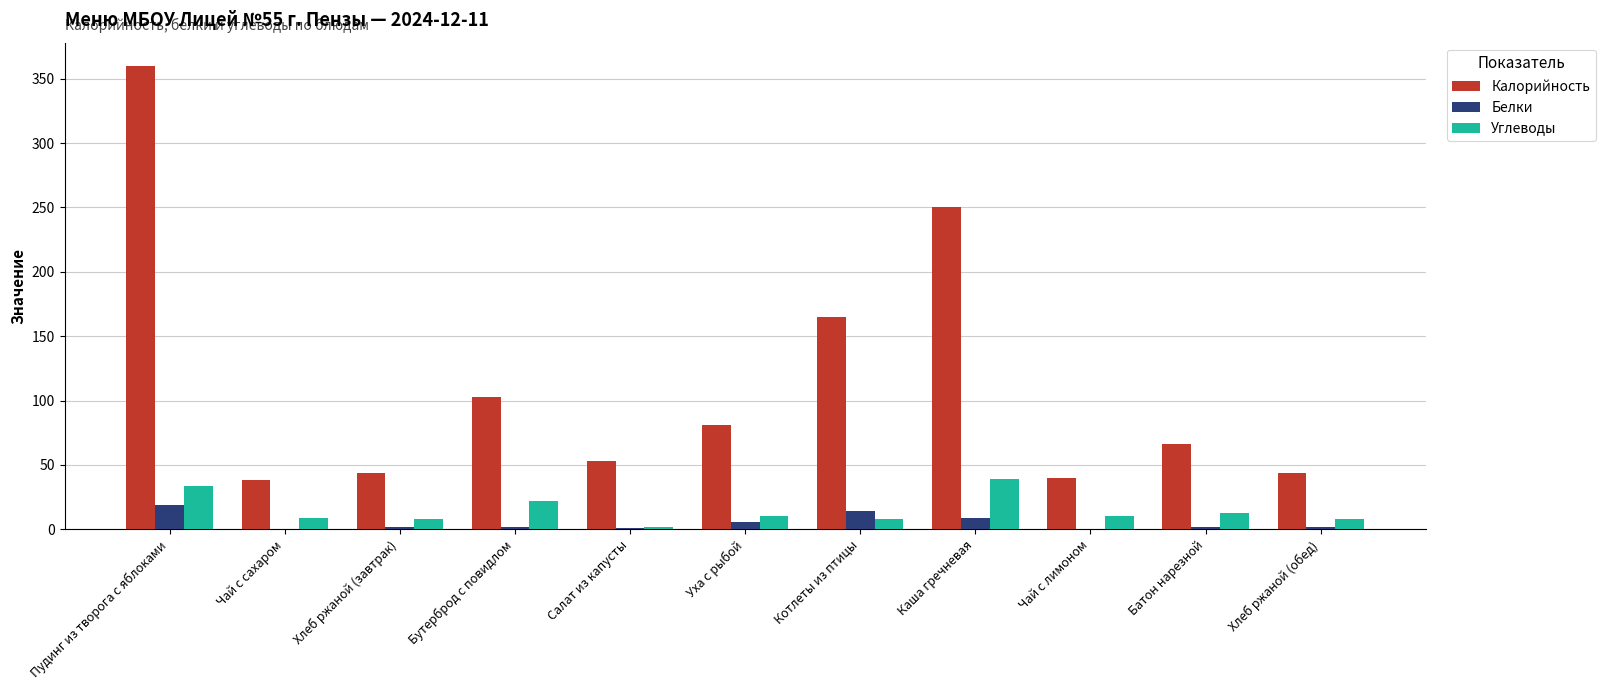

Which series has the widest spread of values?

Калорийность